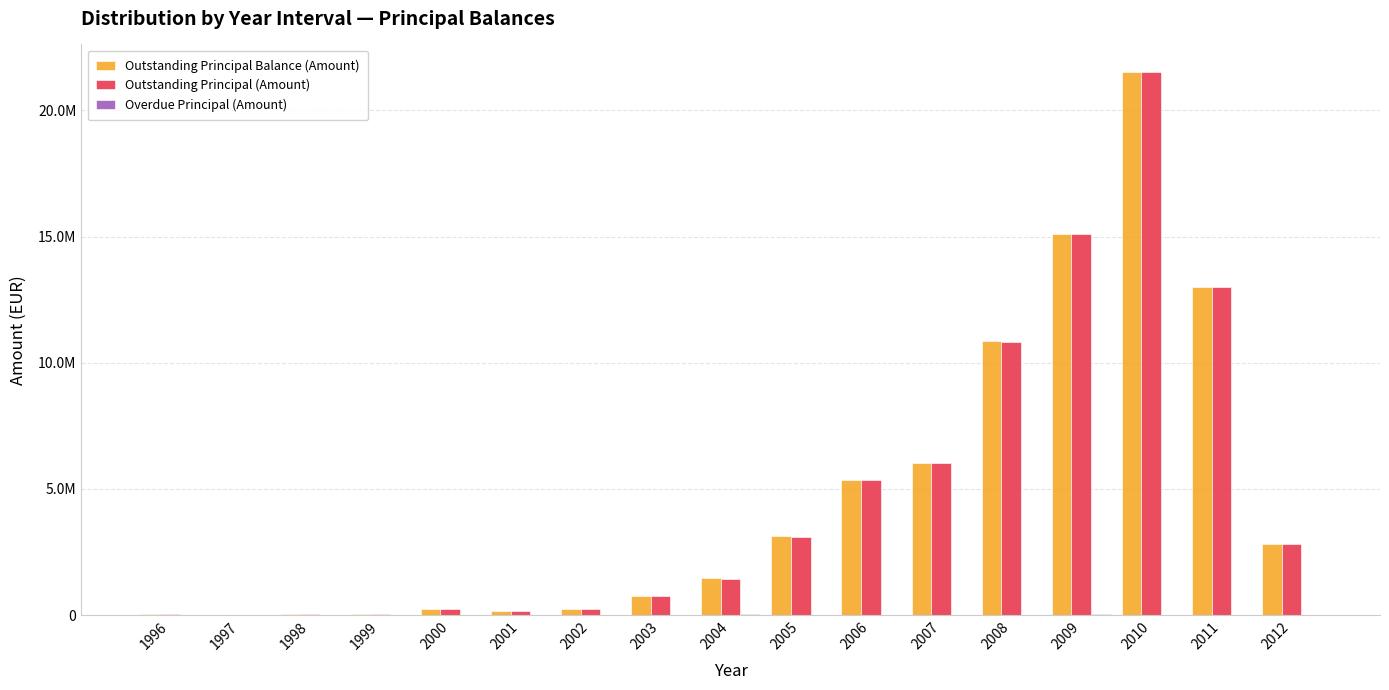

Does the chart contain stacked bars?

No